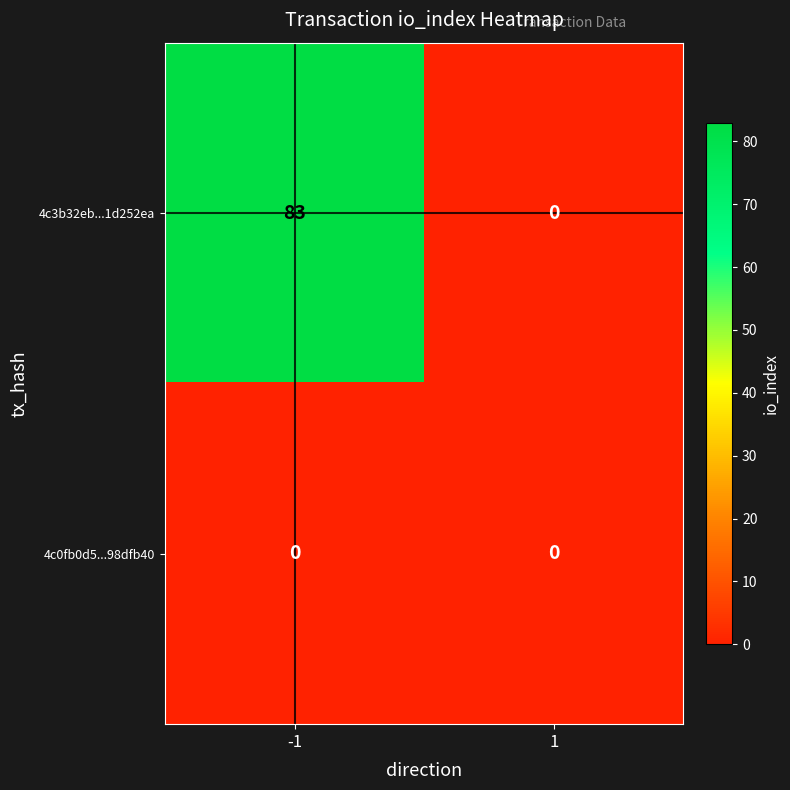

Rank the series at -1 from highest to lowest value.

4c3b32eb...1d252ea, 4c0fb0d5...98dfb40